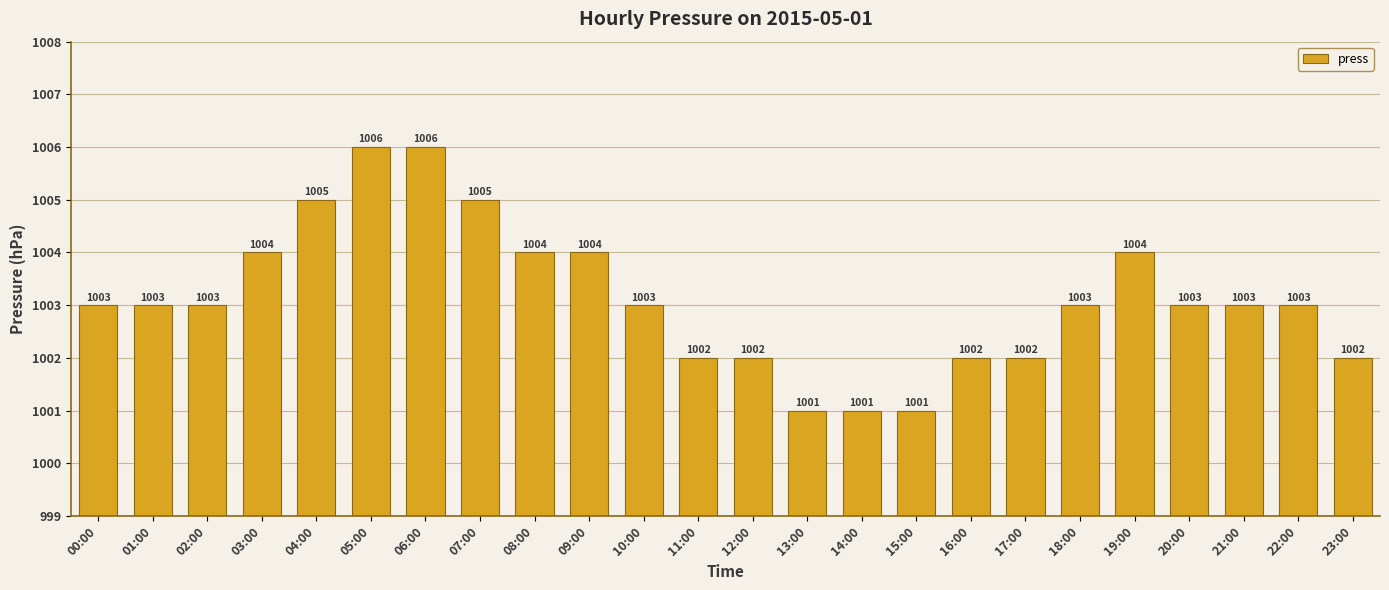

What position from the left is 04:00?

5